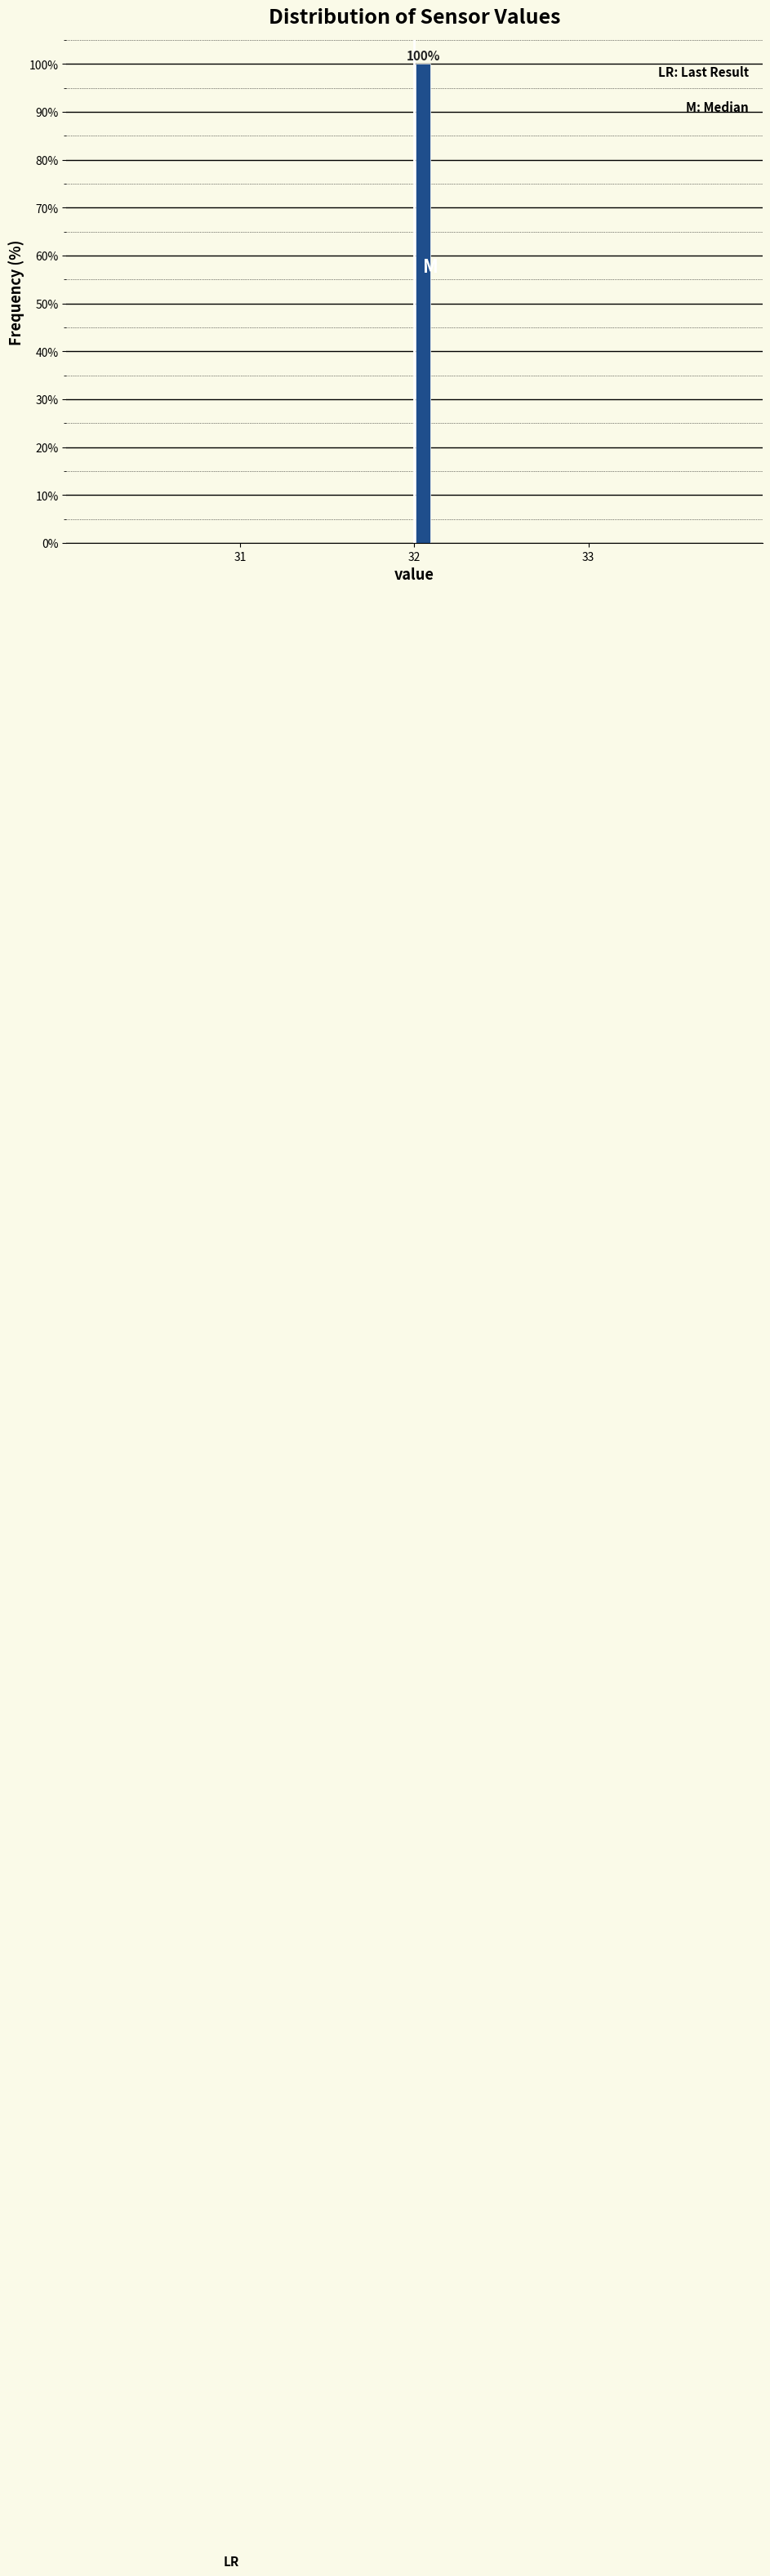

Around what value on the x-axis is the tallest bar? Give the approximate position of its centre, as read against the axis.

32.1